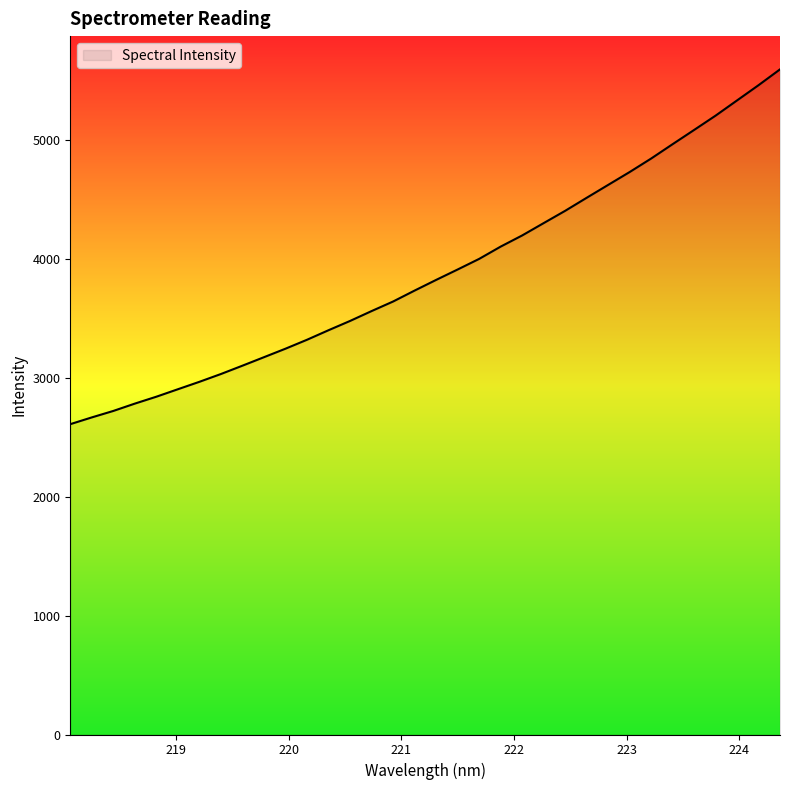

What is the greatest value displayed?

5590.5